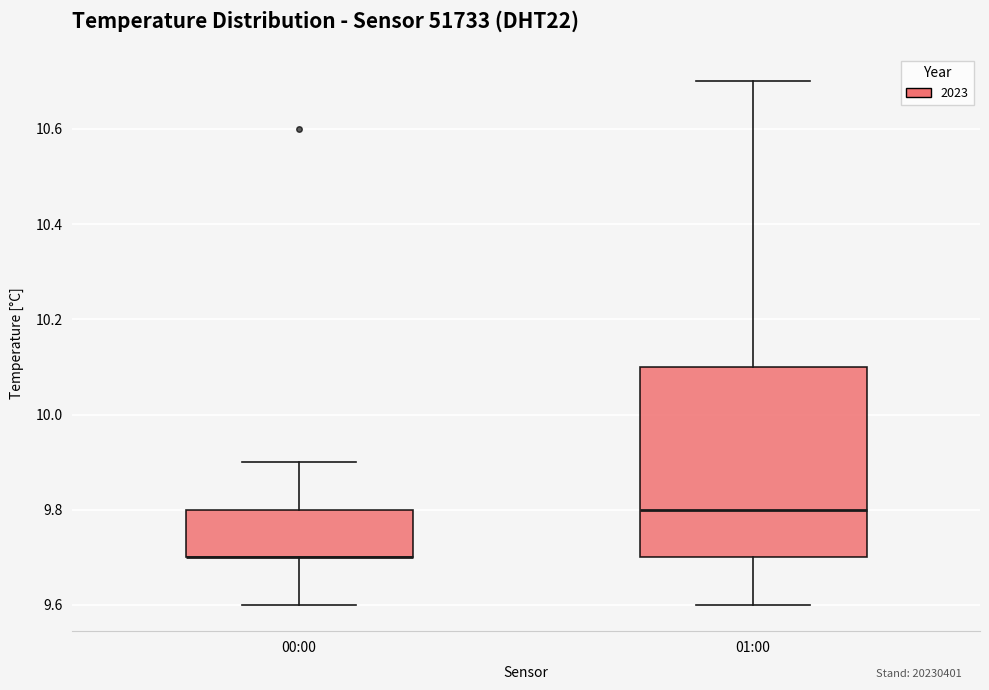

Where does the lower whisker of the box for 01:00 end on the y-axis? The values are not printed on the chart, so give them approximately, as read against the axis.

9.6